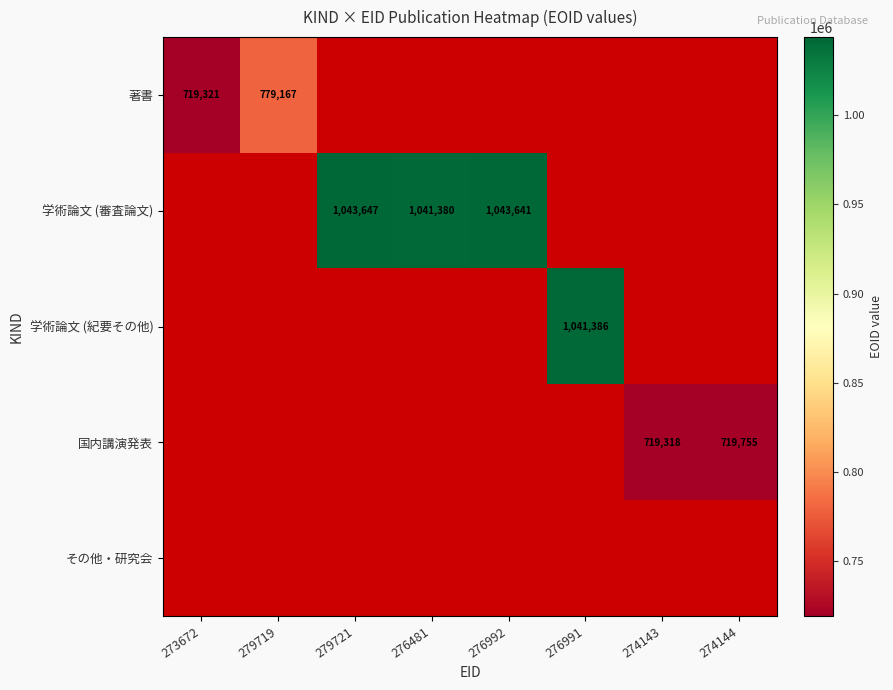

How many series are shown in this chart?

5